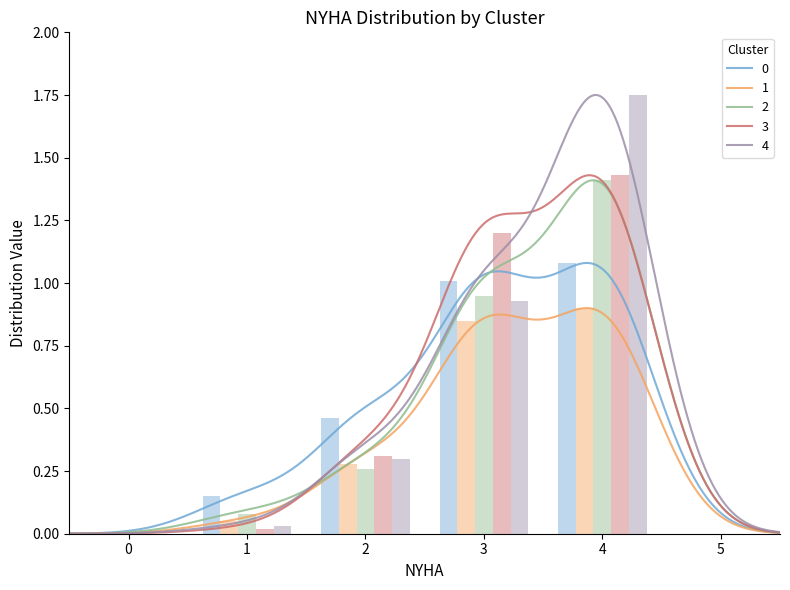

At which category is the sum across all series the highest?

4